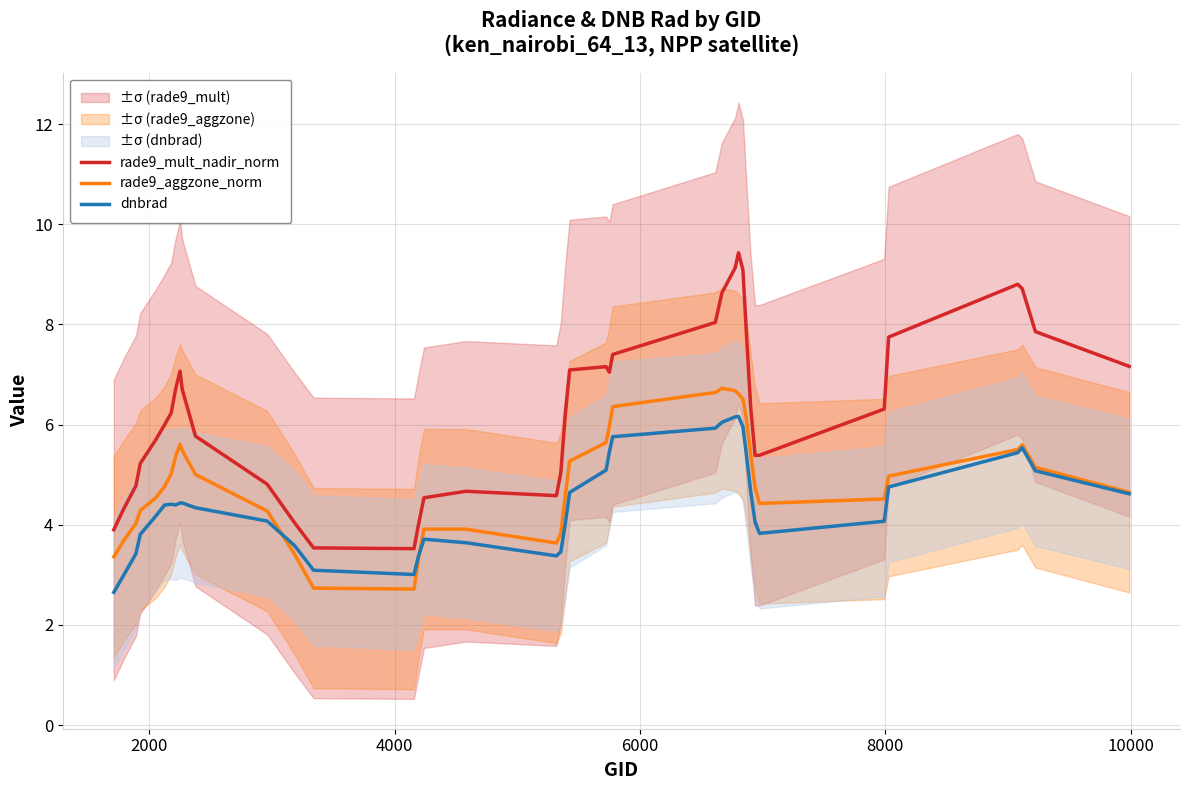

What is the minimum value for rade9_mult_nadir_norm?

3.5